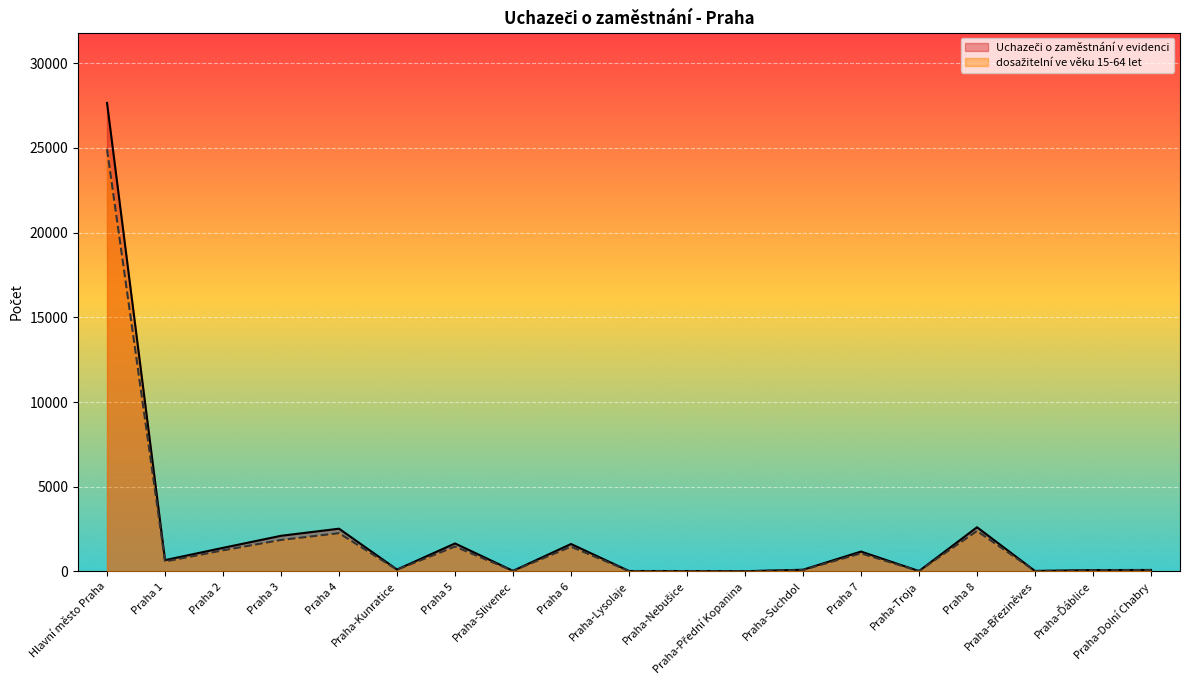

What is the sum of all Uchazeči o zaměstnání v evidenci values?

41954